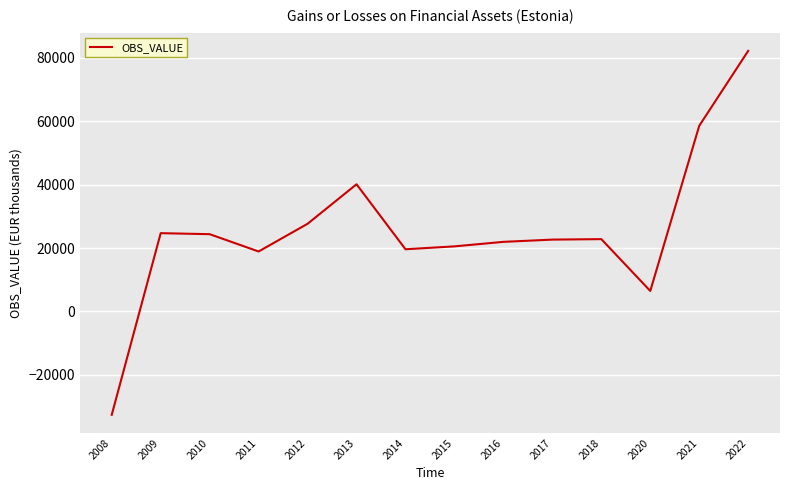

Approximately how many times larger is the value at 2016 compared to 2017?

1.0